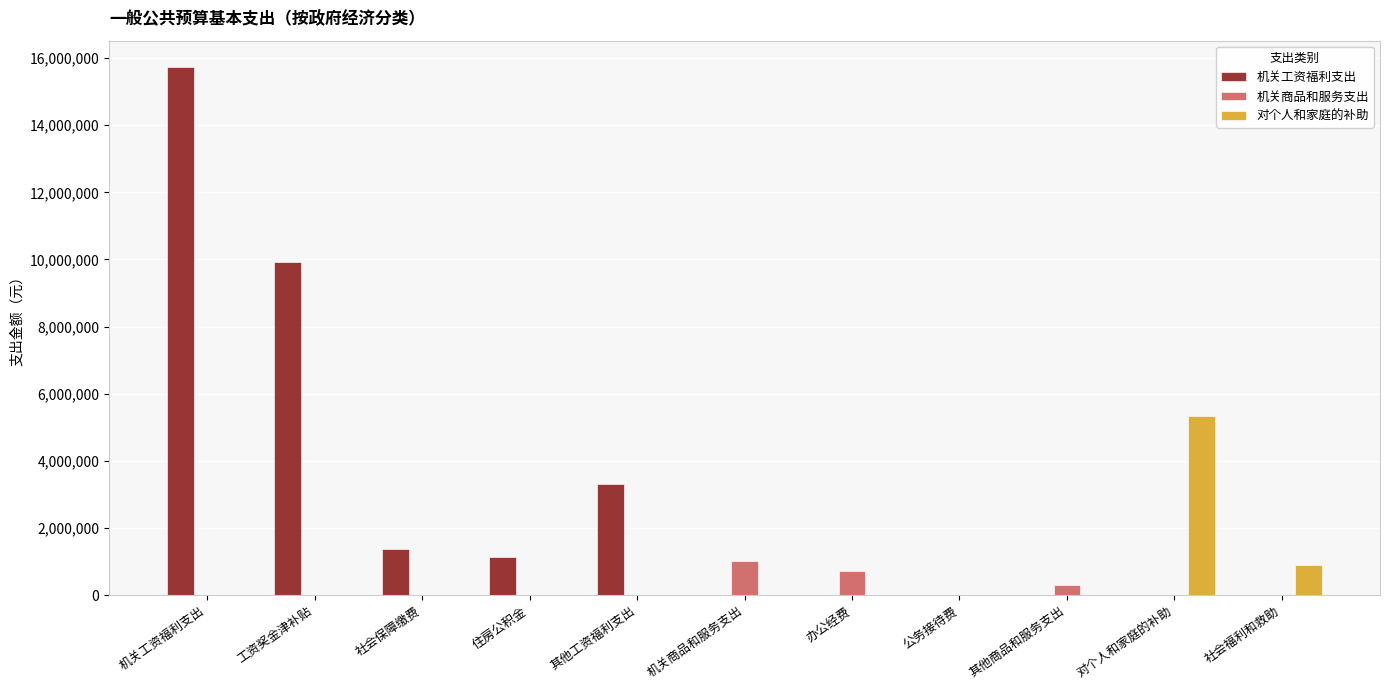

Count the number of categories in the chart.

11